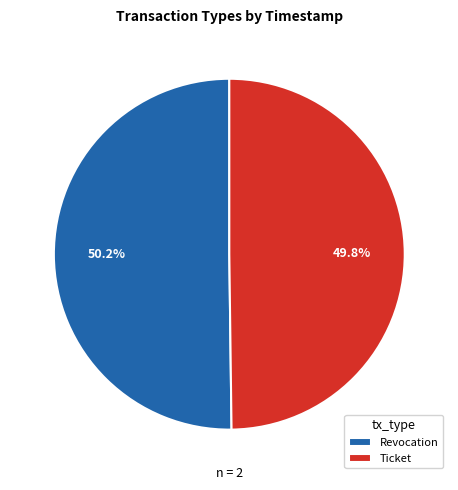

Do Ticket and Revocation together represent more than half of the pie?

Yes